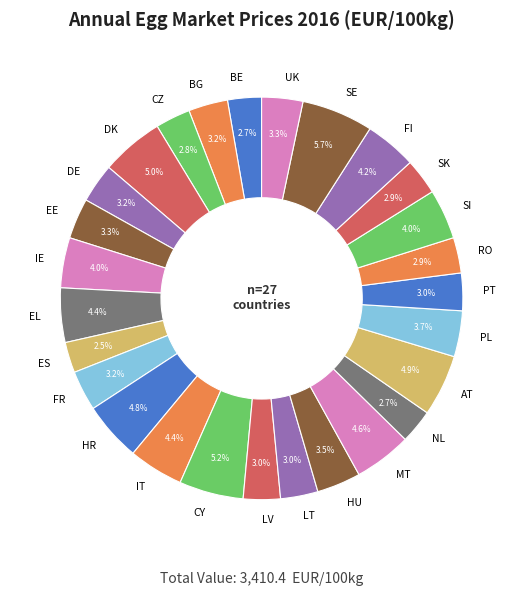

Approximately how many times larger is the value at BG compared to DE?

1.0